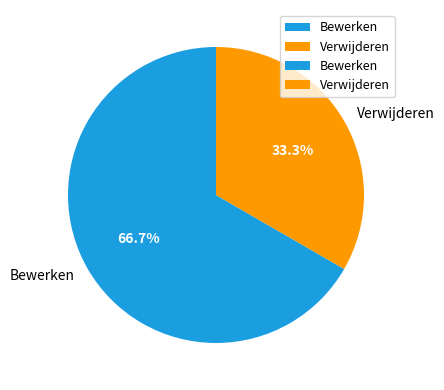

The Bewerken slice represents 58% of the pie. True or false?

False